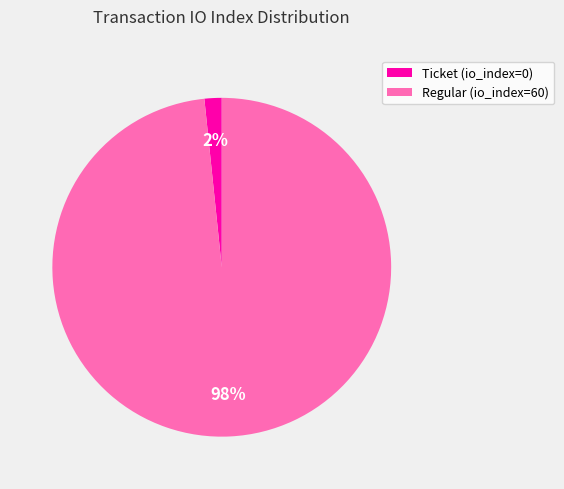

What percentage is the Regular (io_index=60) slice, to the nearest percent?

98%